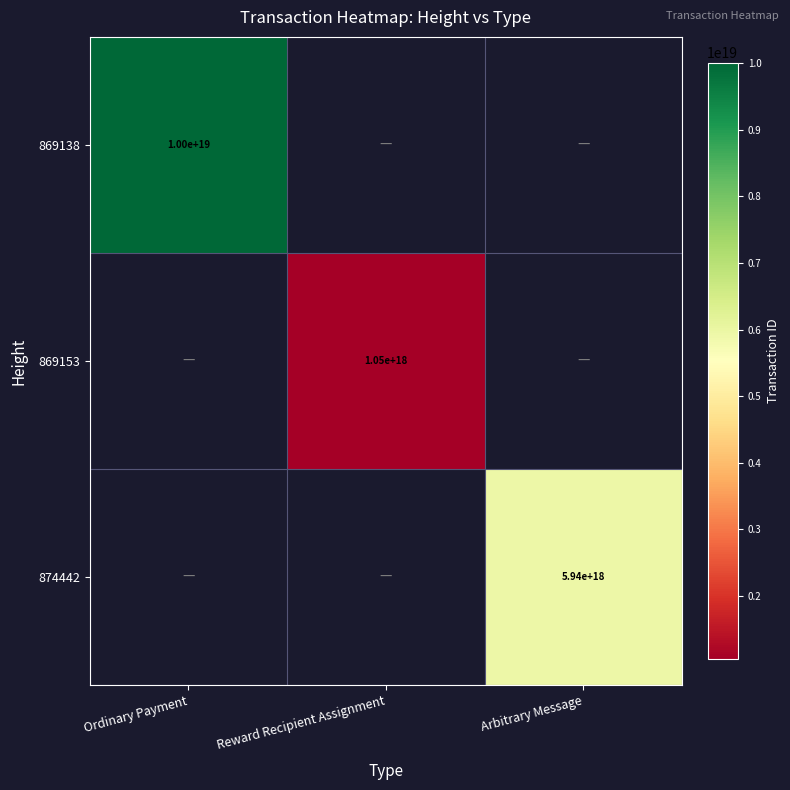

The 869153 series shows 1560127652978162432 at Reward Recipient Assignment. True or false?

False